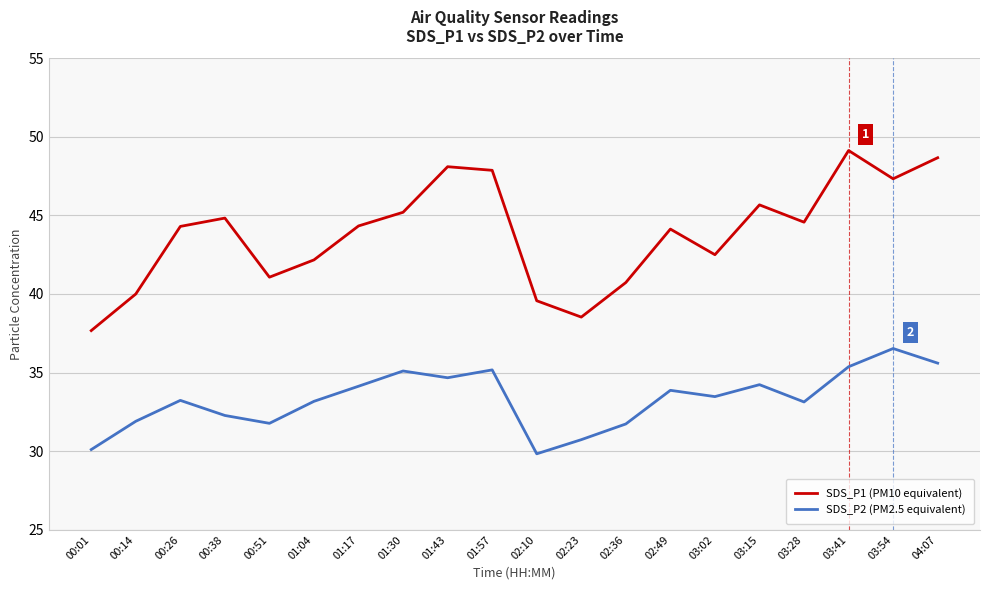

Is the value of SDS_P2 (PM2.5 equivalent) at 03:02 greater than the value of SDS_P1 (PM10 equivalent) at 02:36?

No